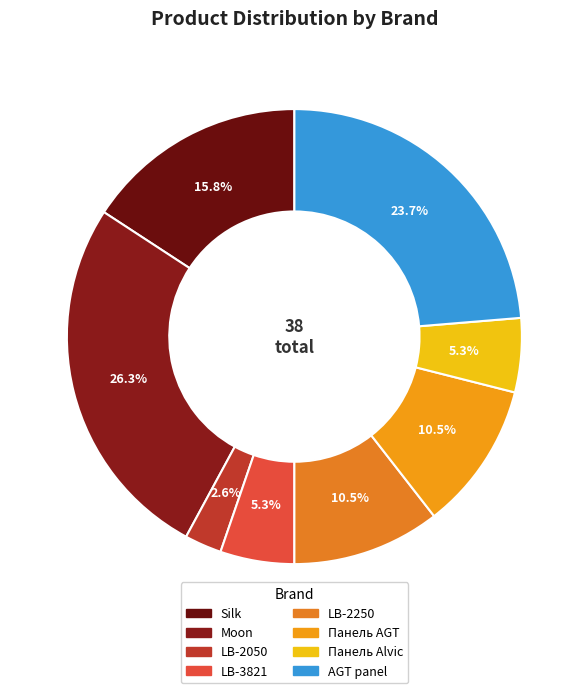

Count the number of slices in the pie.

8